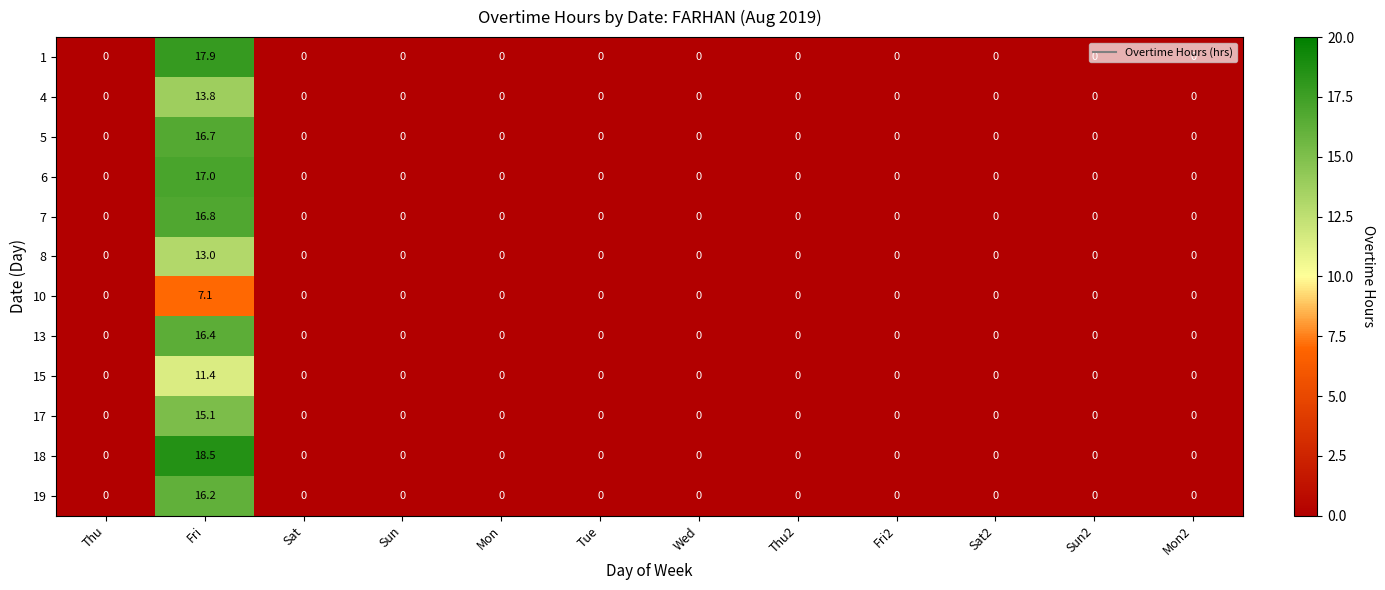

List the series in order of their peak value, lowest first.

10, 15, 8, 4, 17, 19, 13, 5, 7, 6, 1, 18